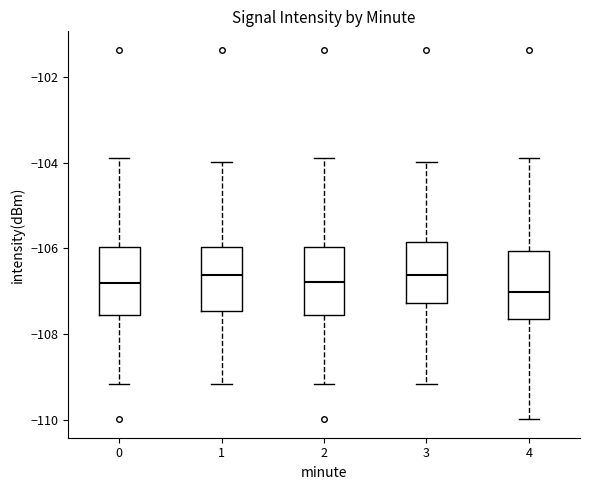

Which box's median line is the lowest?

4